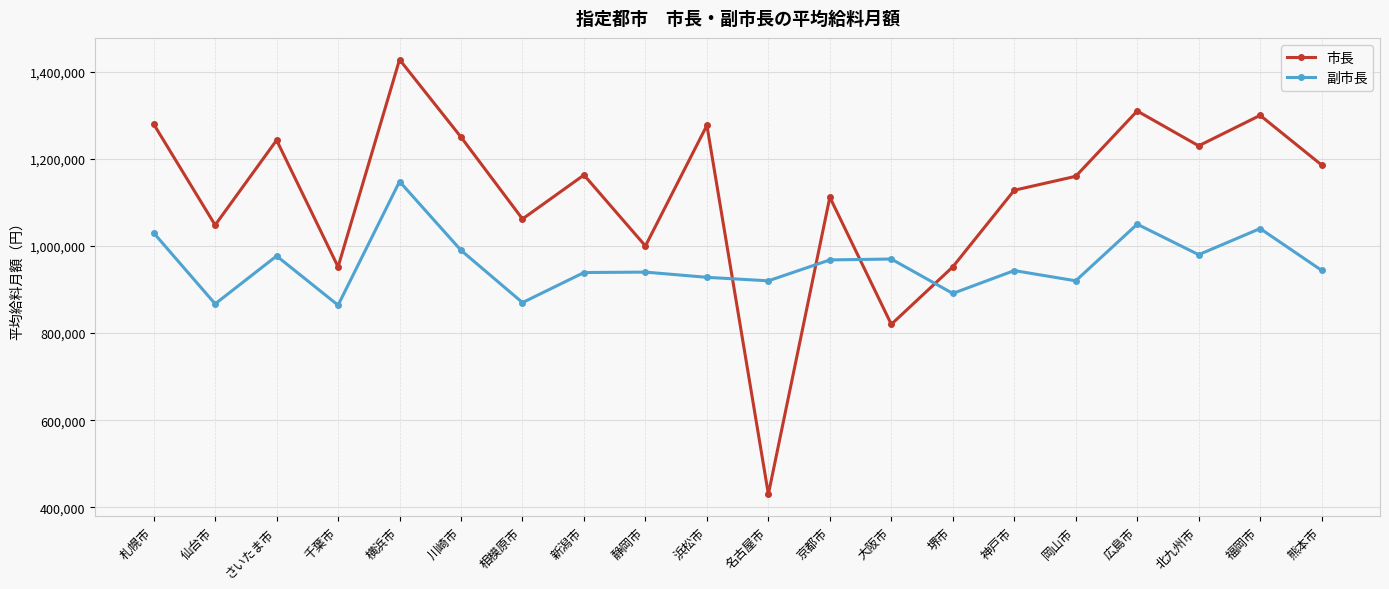

Is this an area chart (filled region under the line)?

No